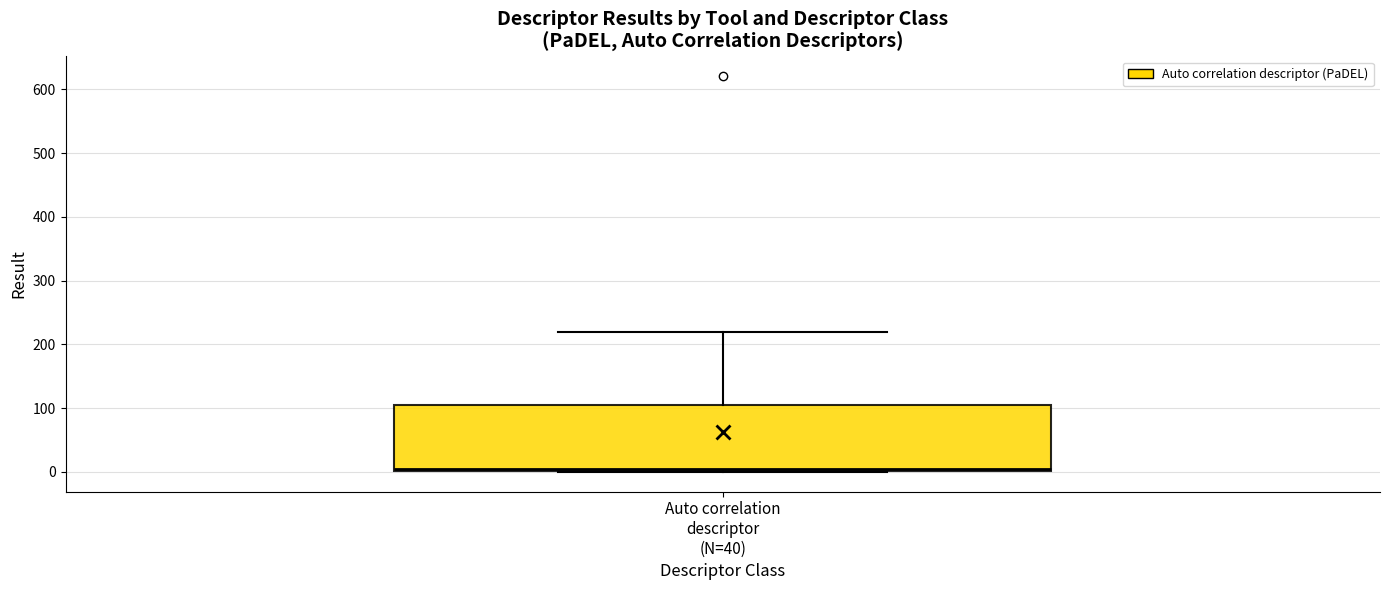

Transcribe this box plot: give where the median line is, the range the box spans, and where the two whiskers end, as read against the y-axis. The values are not printed on the chart, so give them approximately, as read against the axis.

median 0 (just above the box's lower edge), box 0 to 110, whiskers 0 to 220